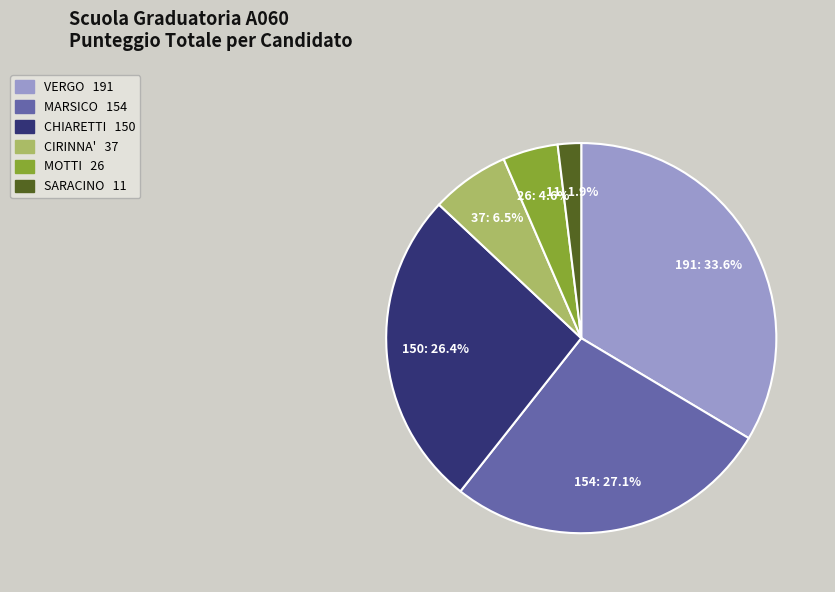

Approximately how many times larger is the value at CIRINNA' compared to SARACINO?

3.4